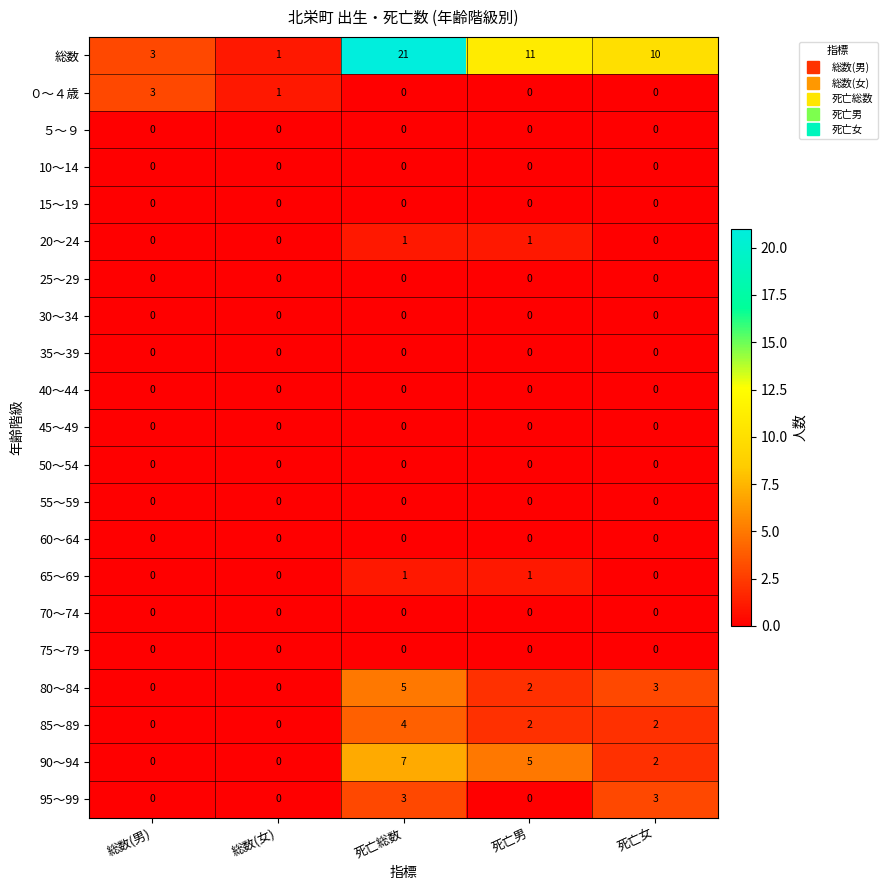

At how many categories does at least one series exceed 7?

3